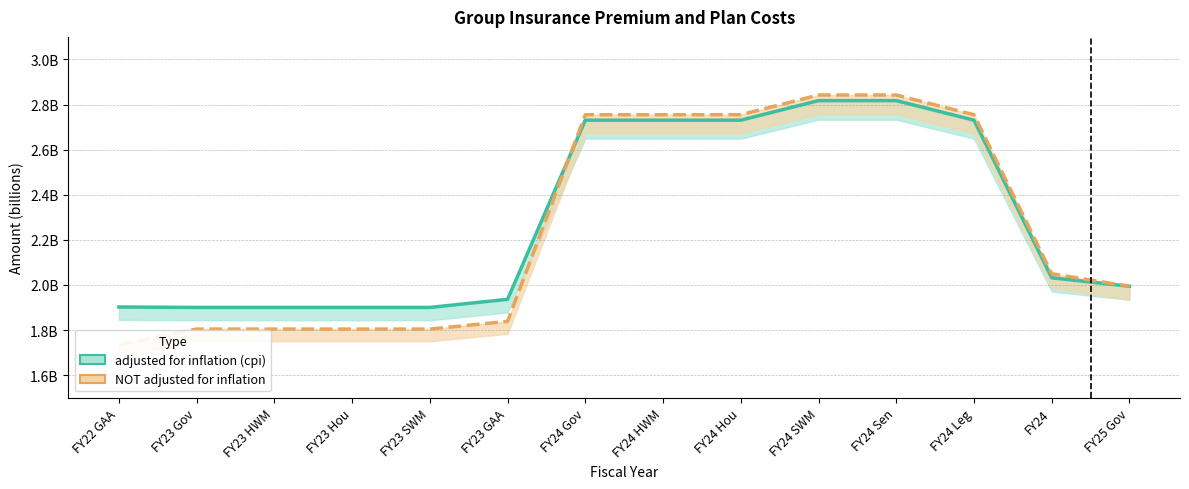

Reading right to left, what are all the values shown in this chart?

adjusted for inflation (cpi): 2.0	2.0	2.7	2.8	2.8	2.7	2.7	2.7	1.9	1.9	1.9	1.9	1.9	1.9
NOT adjusted for inflation: 2.0	2.0	2.8	2.8	2.8	2.8	2.8	2.8	1.8	1.8	1.8	1.8	1.8	1.7